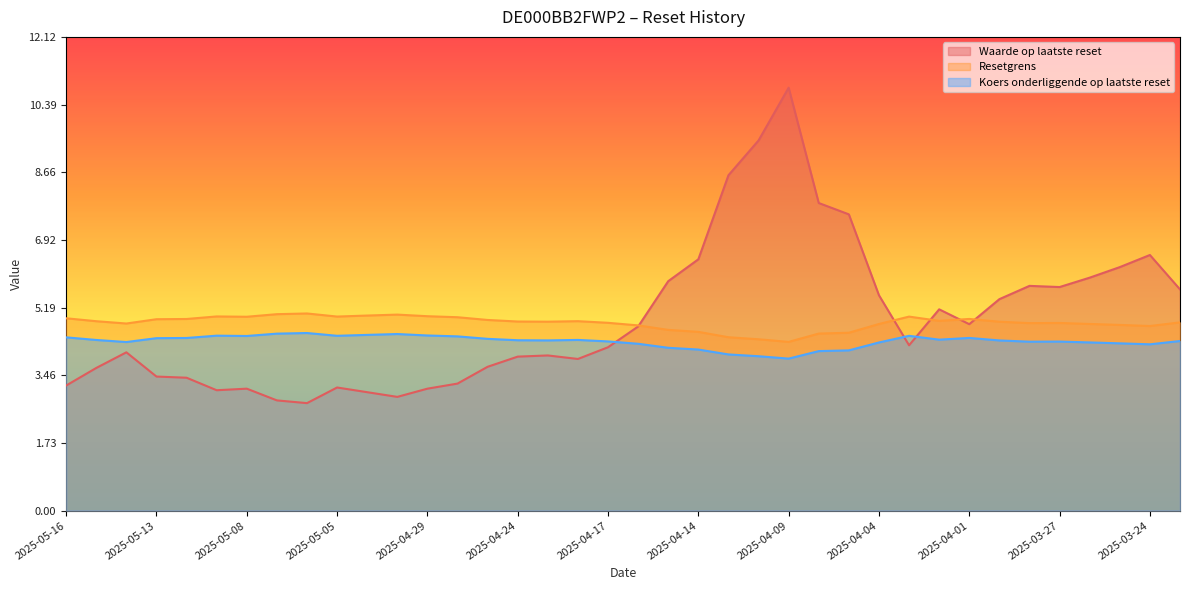

What is the average value of the Waarde op laatste reset series?

4.9